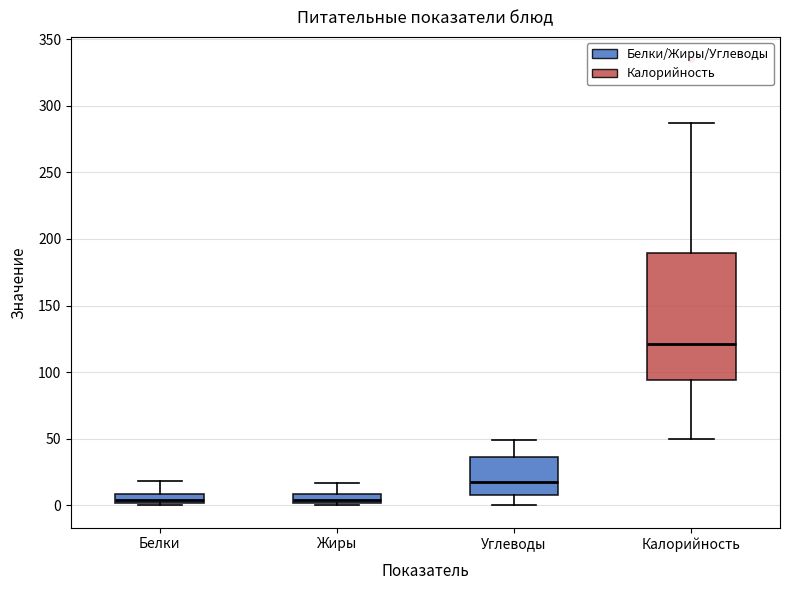

Where does the upper whisker of the box for Калорийность end on the y-axis? The values are not printed on the chart, so give them approximately, as read against the axis.

285